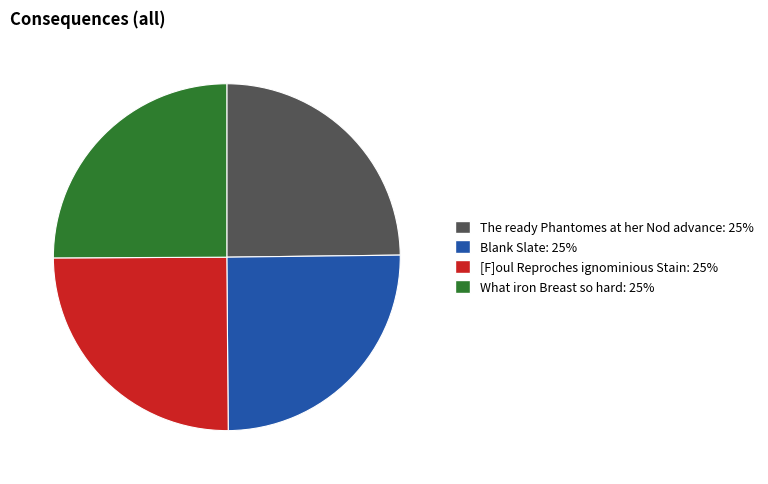

Does What iron Breast so hard represent more than half of the total?

No